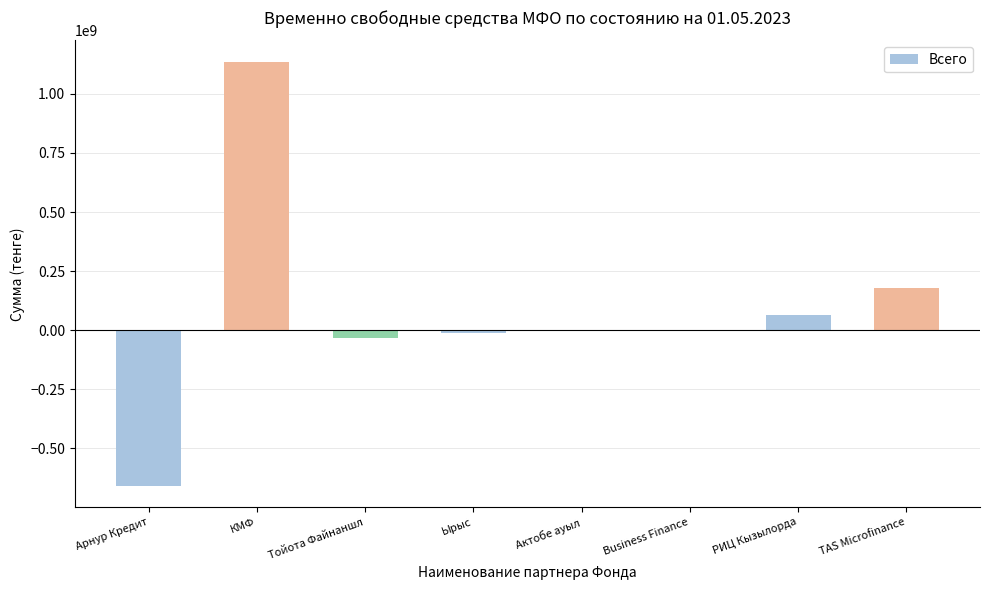

What is the approximate value at РИЦ Кызылорда?

62885533.3